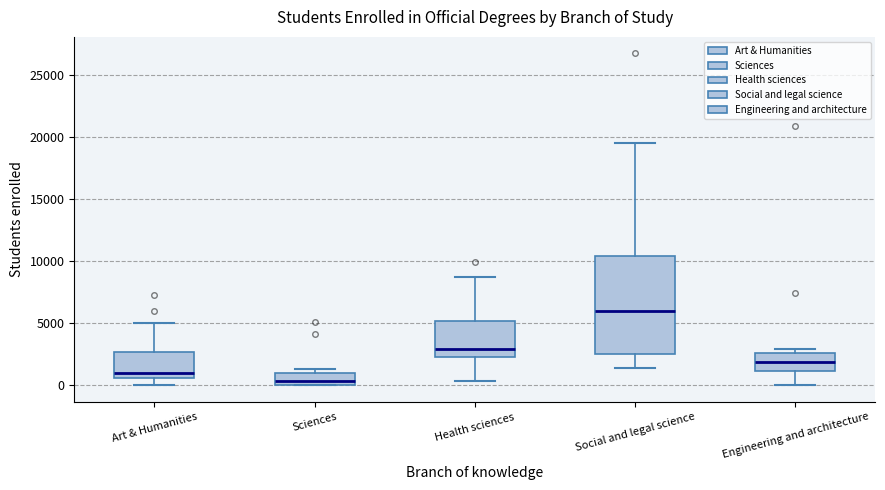

Comparing the boxes themselves (not the whiskers), which one is the tallest?

Social and legal science